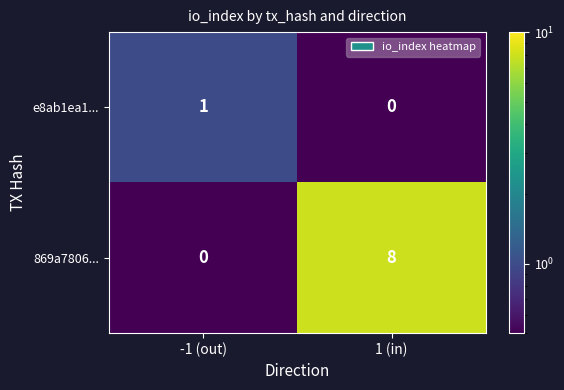

The 869a7806... series shows 4 at -1 (out). True or false?

False